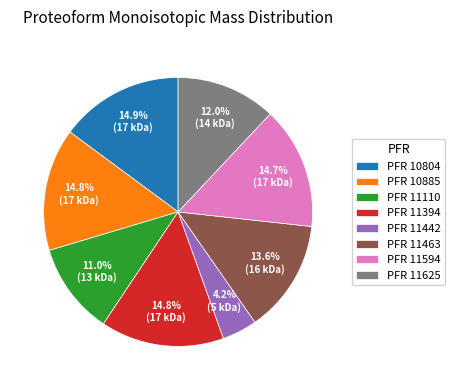

What is the smallest slice in the pie chart?

PFR 11442